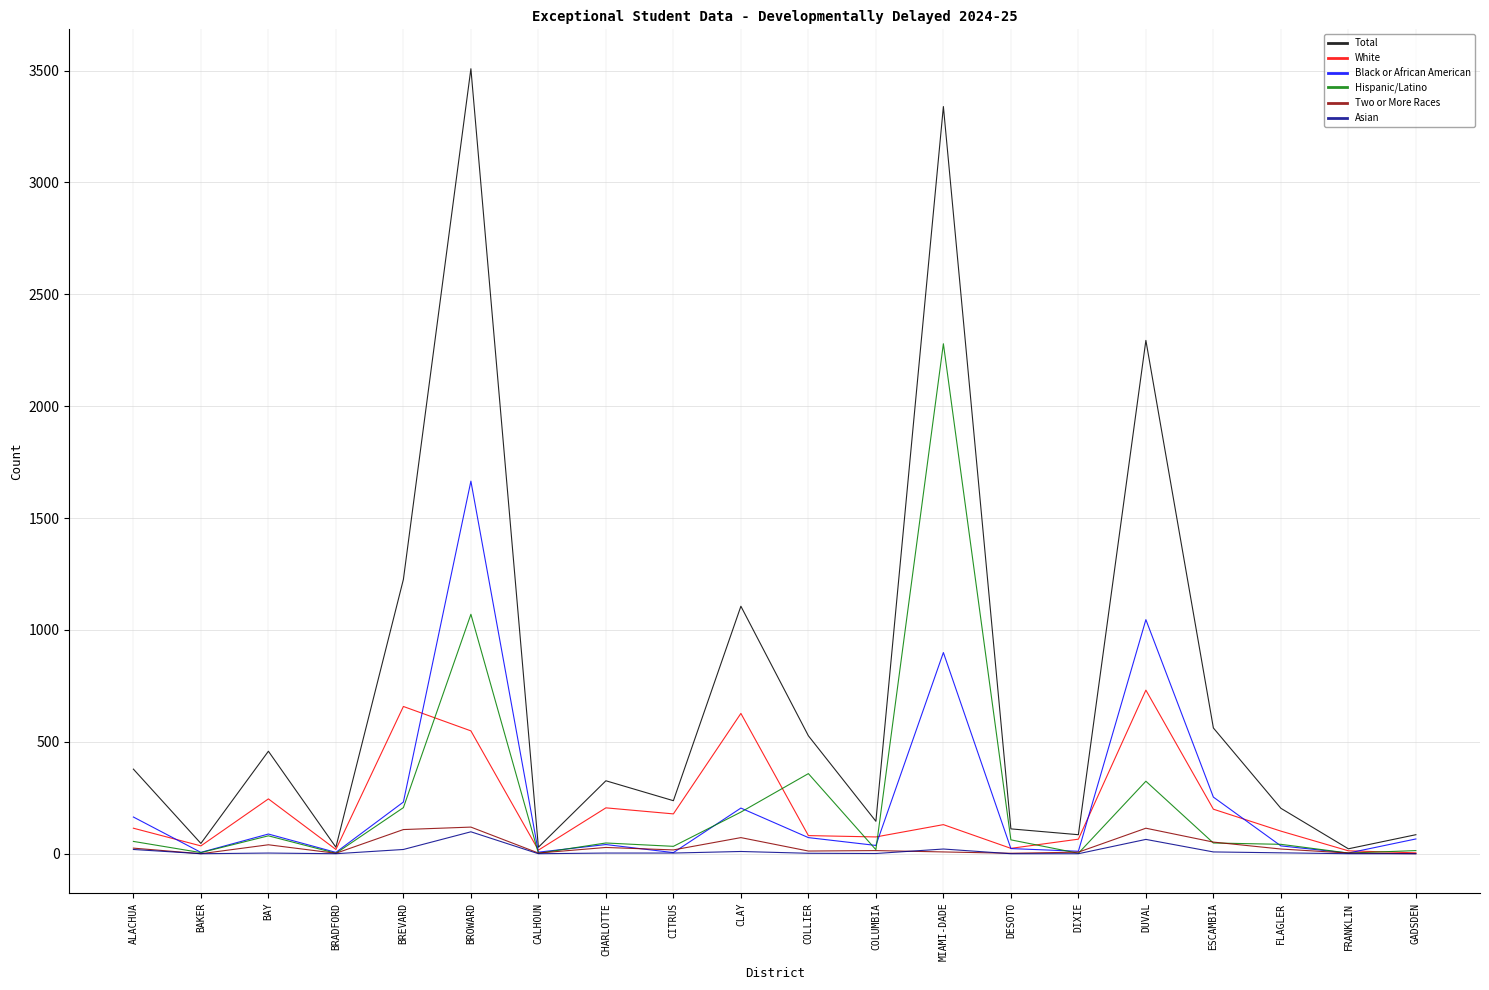

How many distinct data groups are displayed?

6